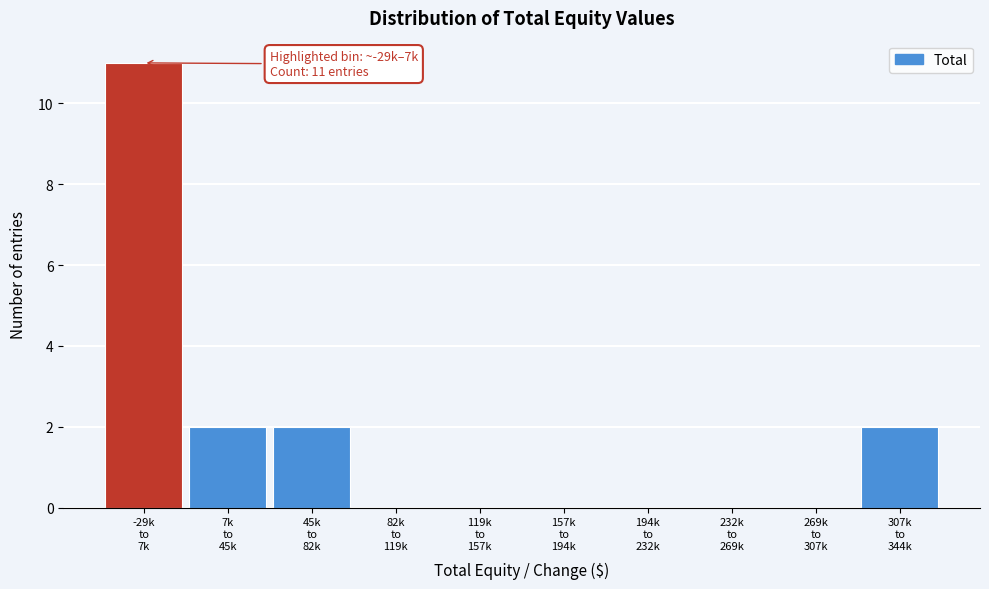

What is the maximum value shown in the chart?

11